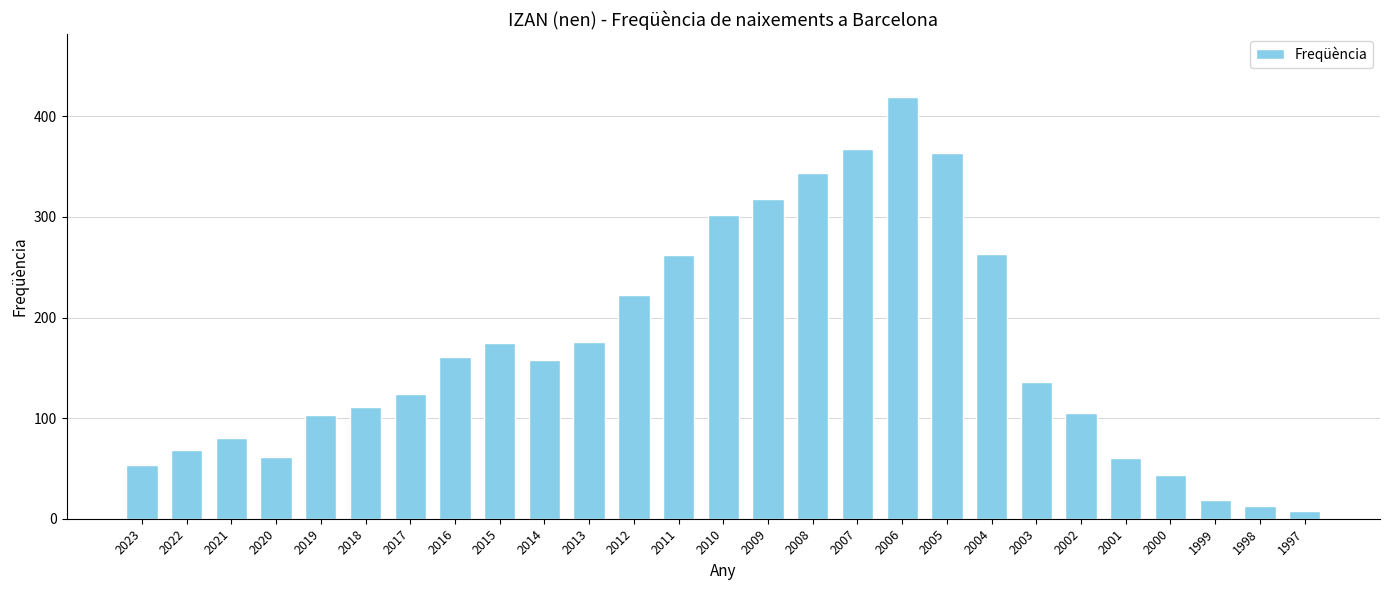

What is the sum of all values?

4516